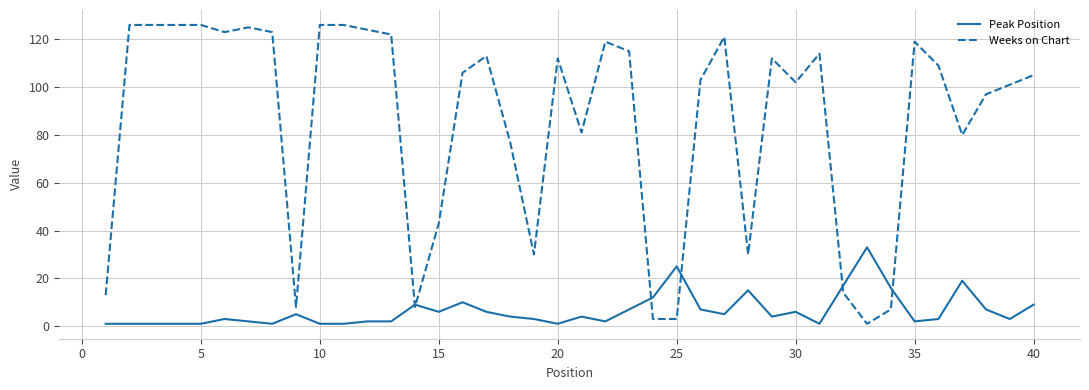

Which series has the largest total across all categories?

Weeks on Chart